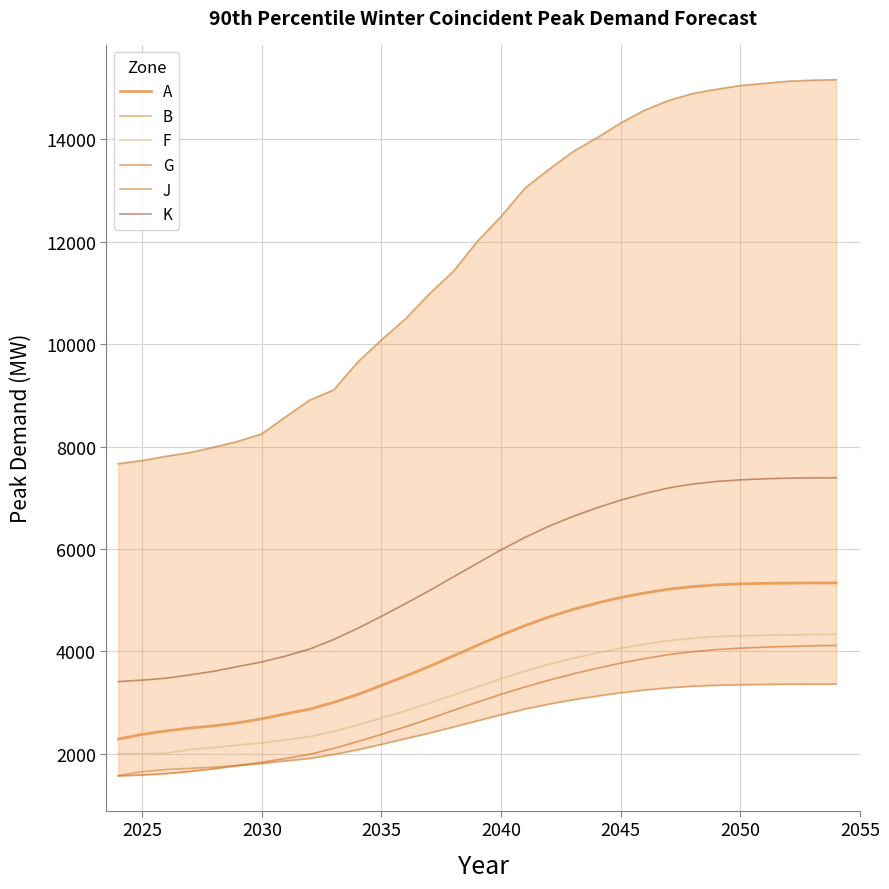

What is the sum of all F values?

100476